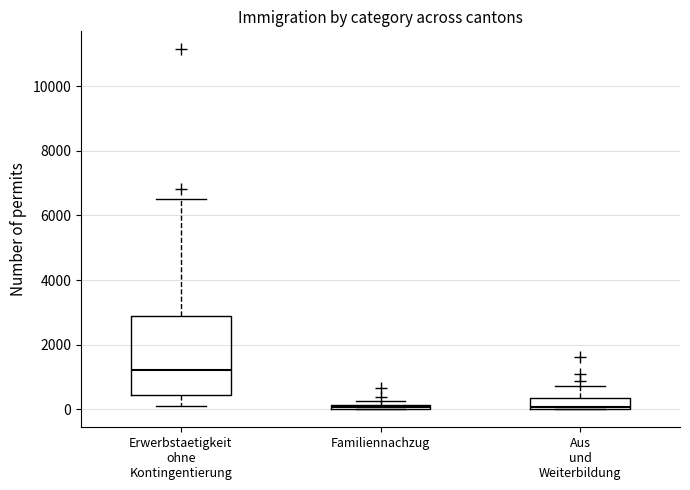

Where is the lower edge of the box for Familiennachzug on the y-axis? The values are not printed on the chart, so give them approximately, as read against the axis.

0